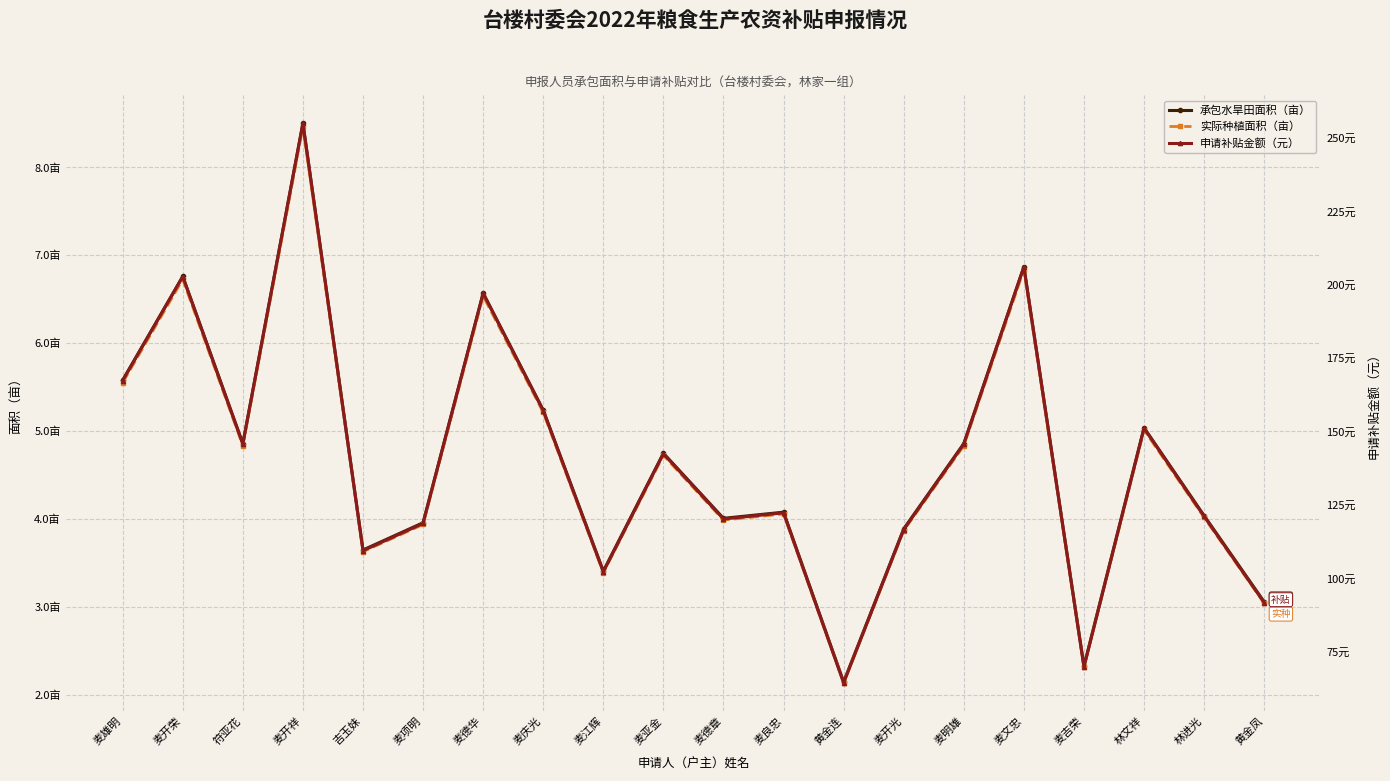

What is the difference between the 申请补贴金额（元） values at 麦明雄 and 麦庆光?

11.4